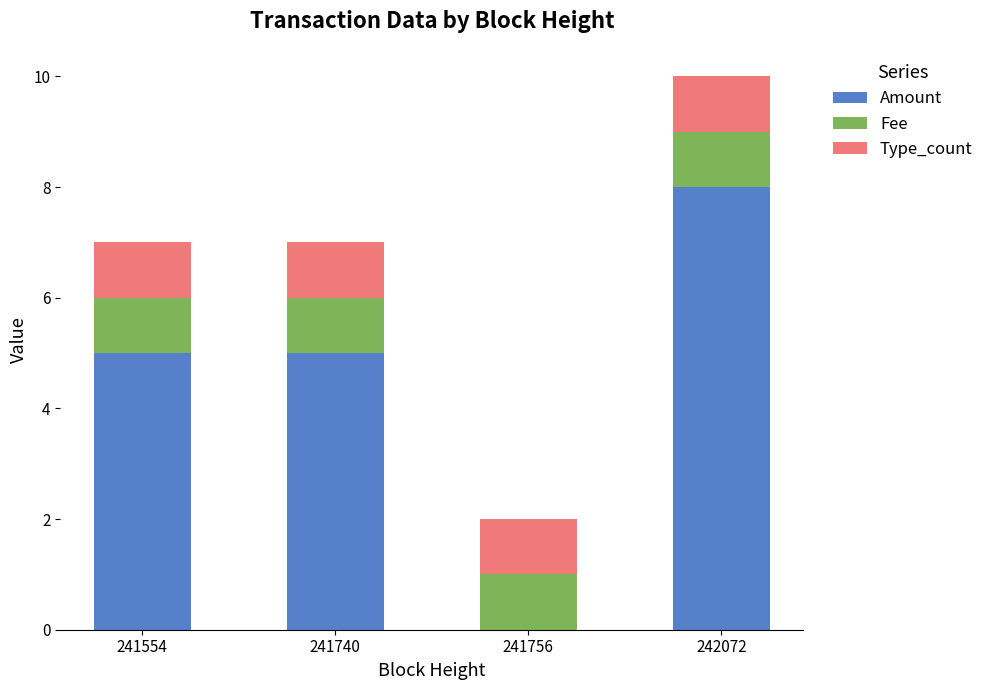

The value of Amount at 241554 is 5. True or false?

True